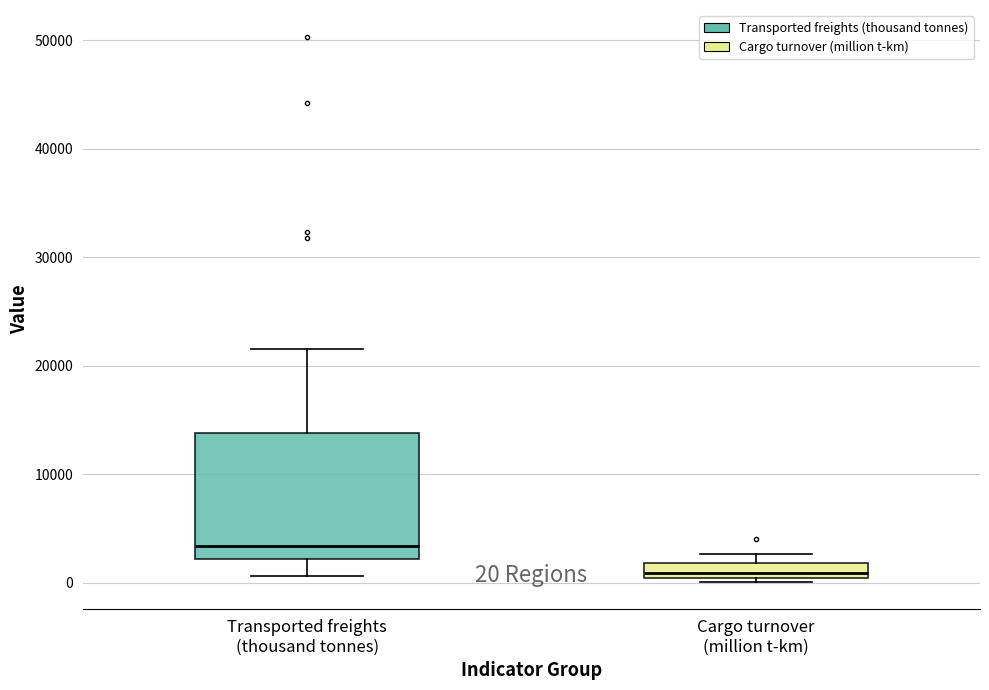

Which box is the tallest, from its lower edge to its upper edge?

Transported freights (thousand tonnes)